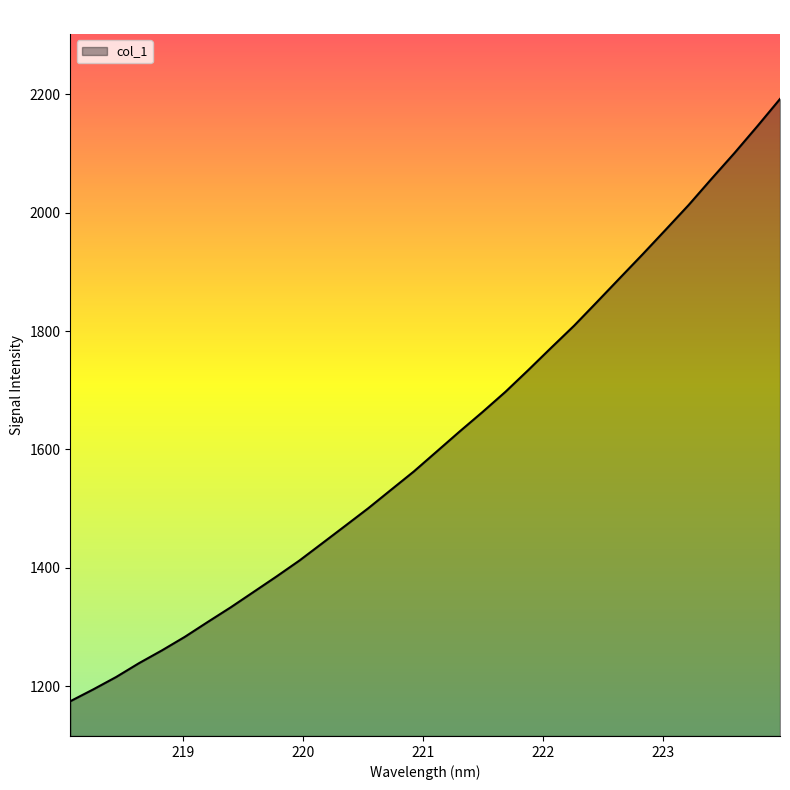

What is the maximum value shown in the chart?

2192.5